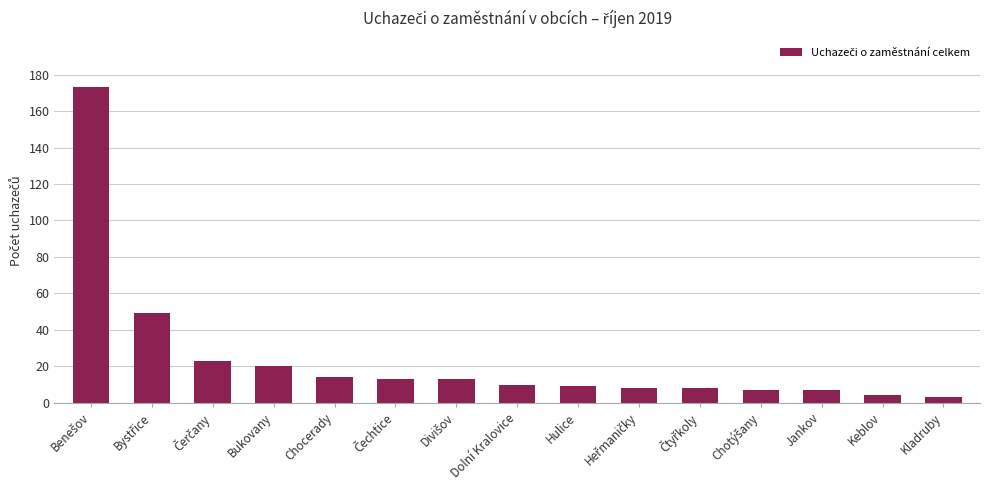

What is the label of the 2nd bar from the right?

Keblov